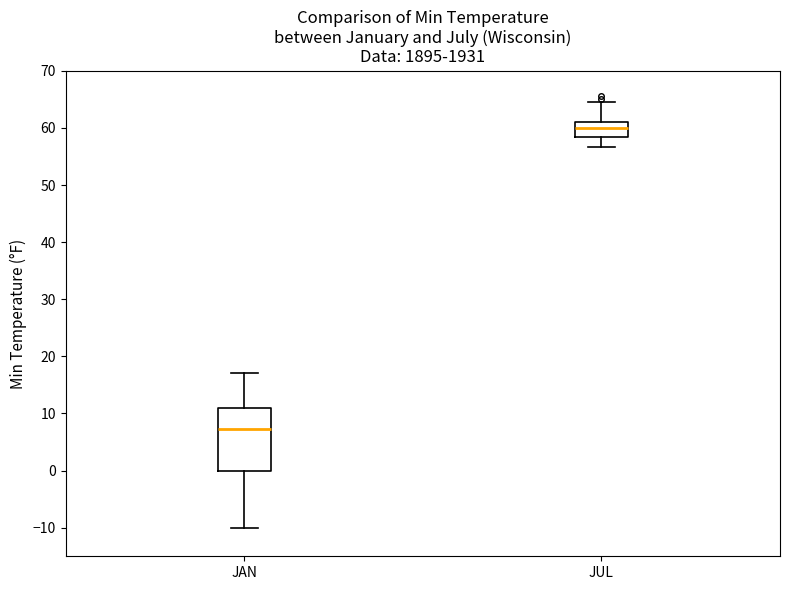

Which box's median line is the highest?

JUL